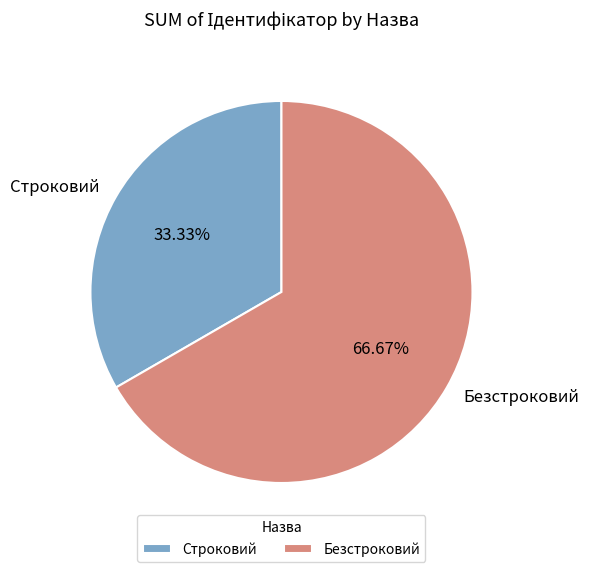

Between Строковий and Безстроковий, which is larger?

Безстроковий